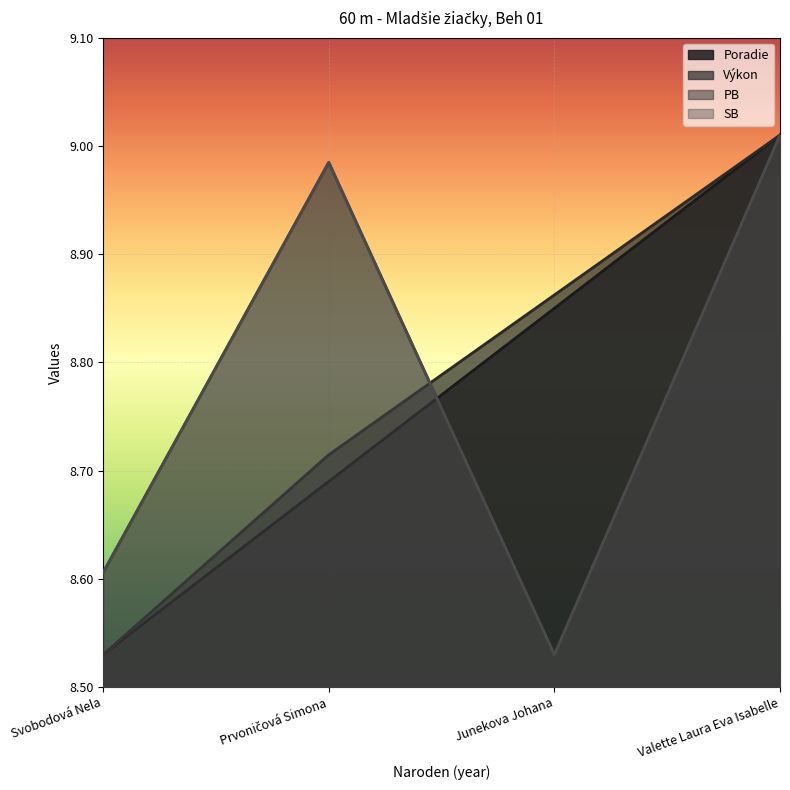

What position from the left is Valette Laura Eva Isabelle?

4